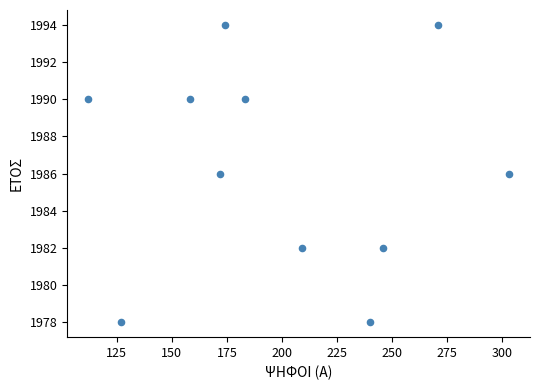

What is the range of Y values (max minus min)?

16